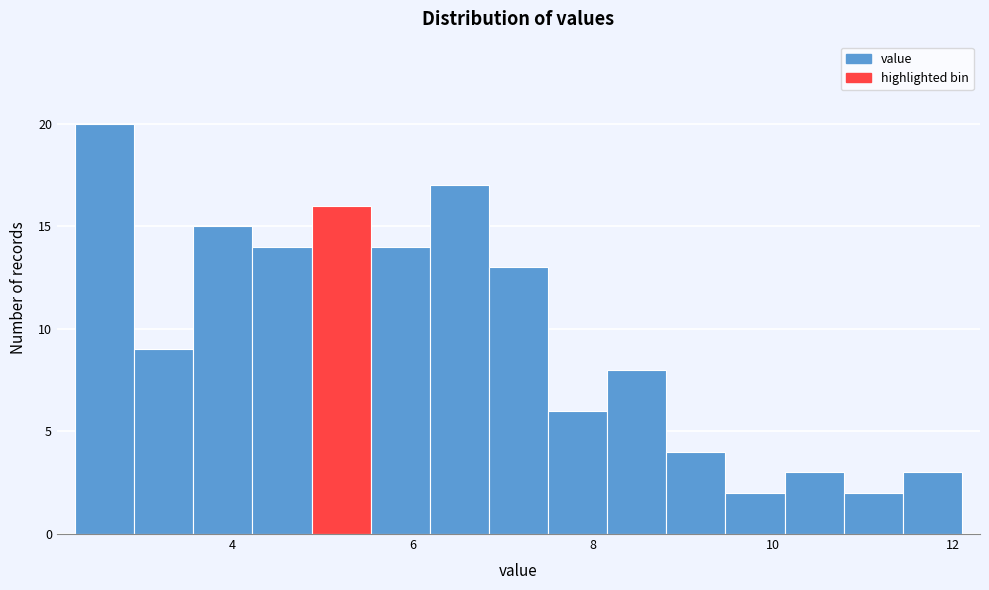

Around what value on the x-axis is the tallest bar? Give the approximate position of its centre, as read against the axis.

2.6